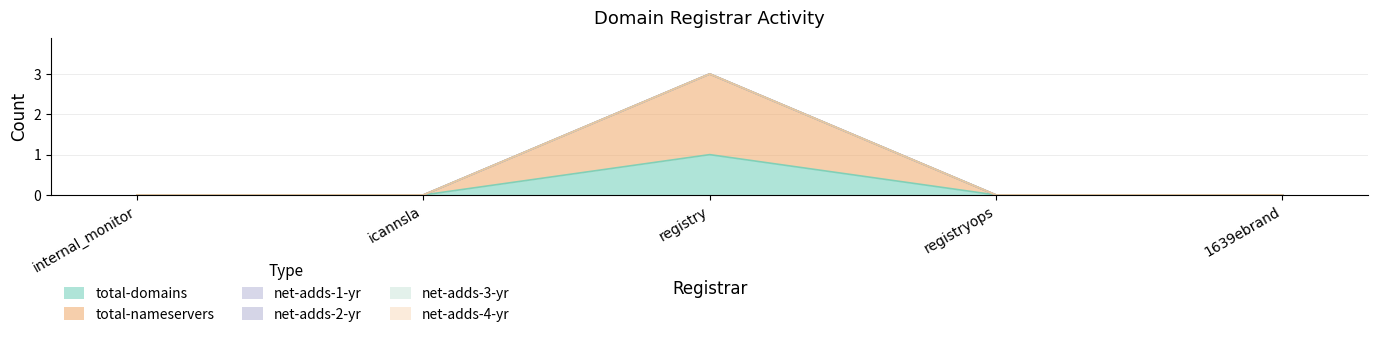

What is the label of the 1st point from the right?

1639ebrand